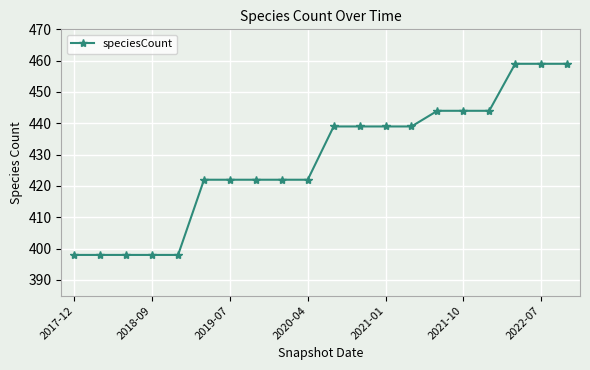

What is the value of the 8th point from the left?

422